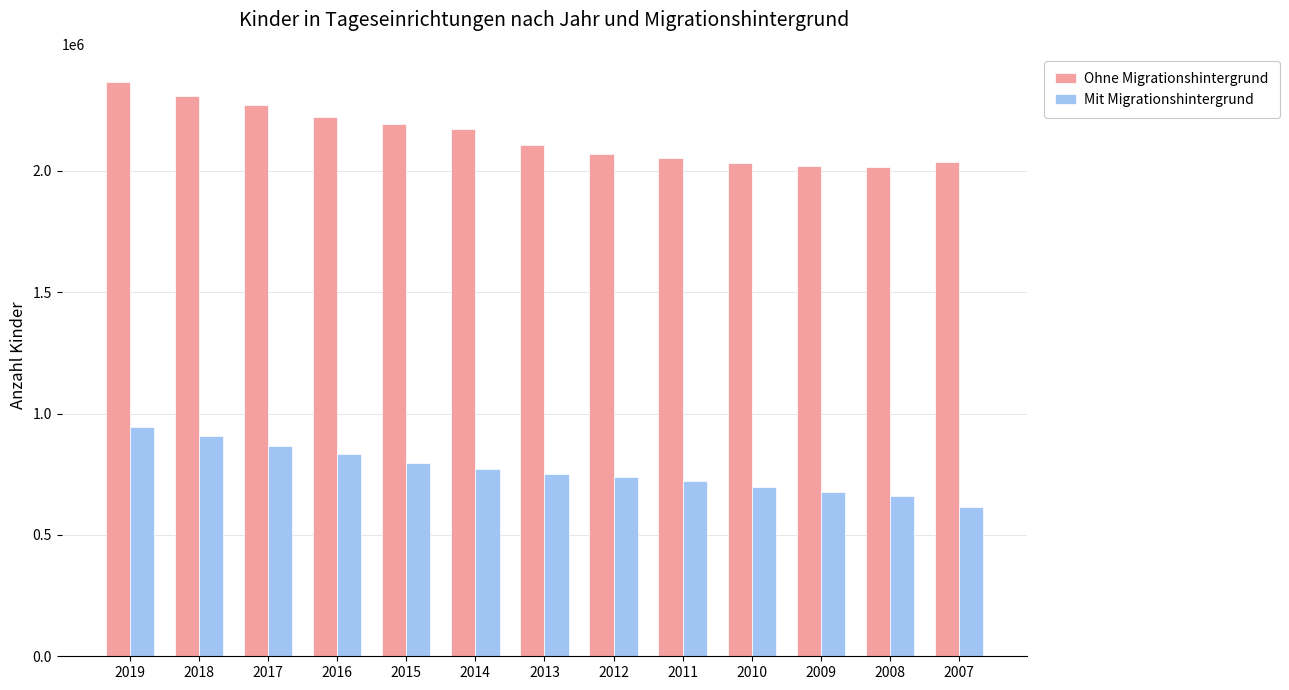

What is the difference between the maximum and minimum values in the Ohne Migrationshintergrund series?

348352